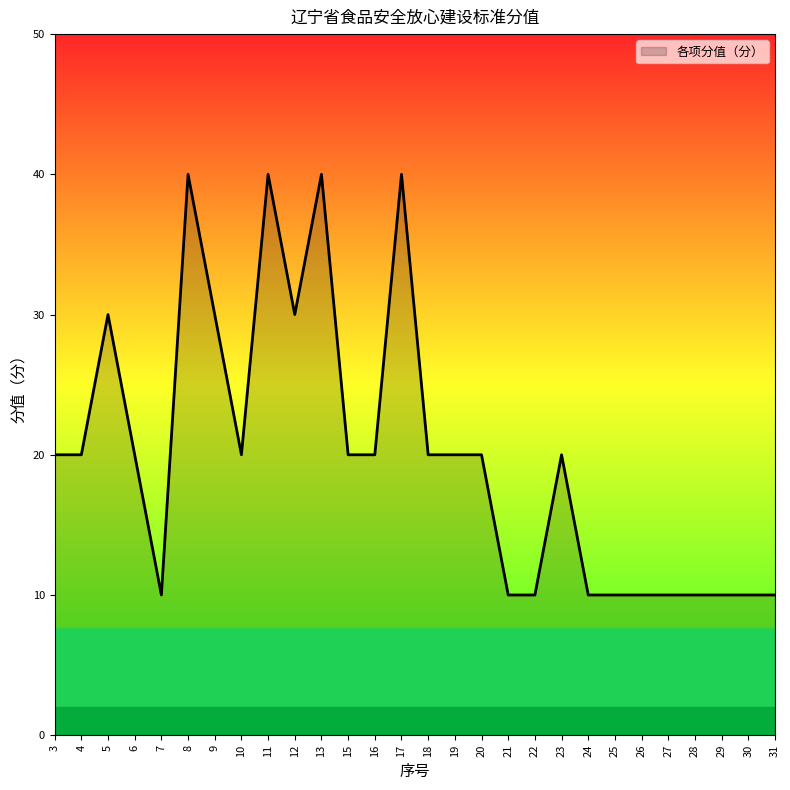

What is the approximate value at 22, to the nearest 5?

10